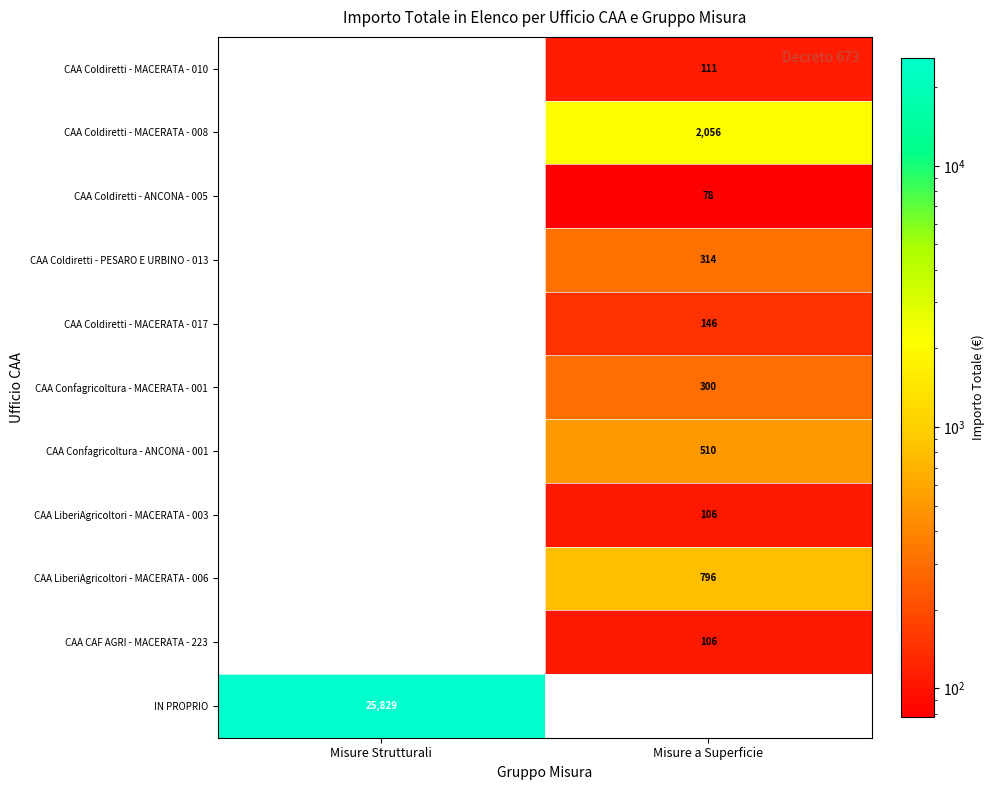

Is it true that CAA Coldiretti - MACERATA - 010 equals 111 at Misure a Superficie?

True